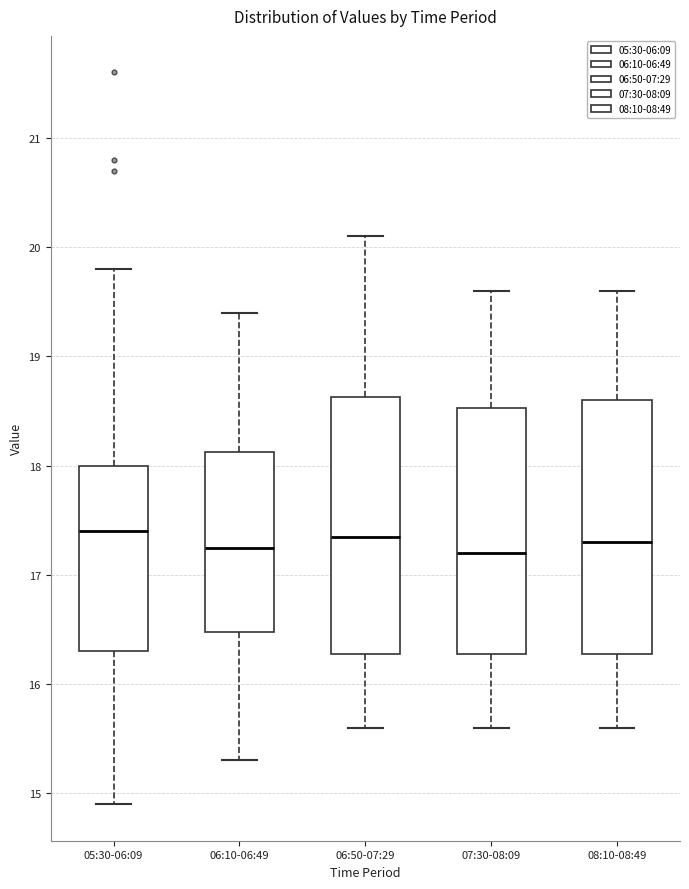

Where does the median line of the box for 07:30-08:09 sit on the y-axis? The values are not printed on the chart, so give them approximately, as read against the axis.

17.2